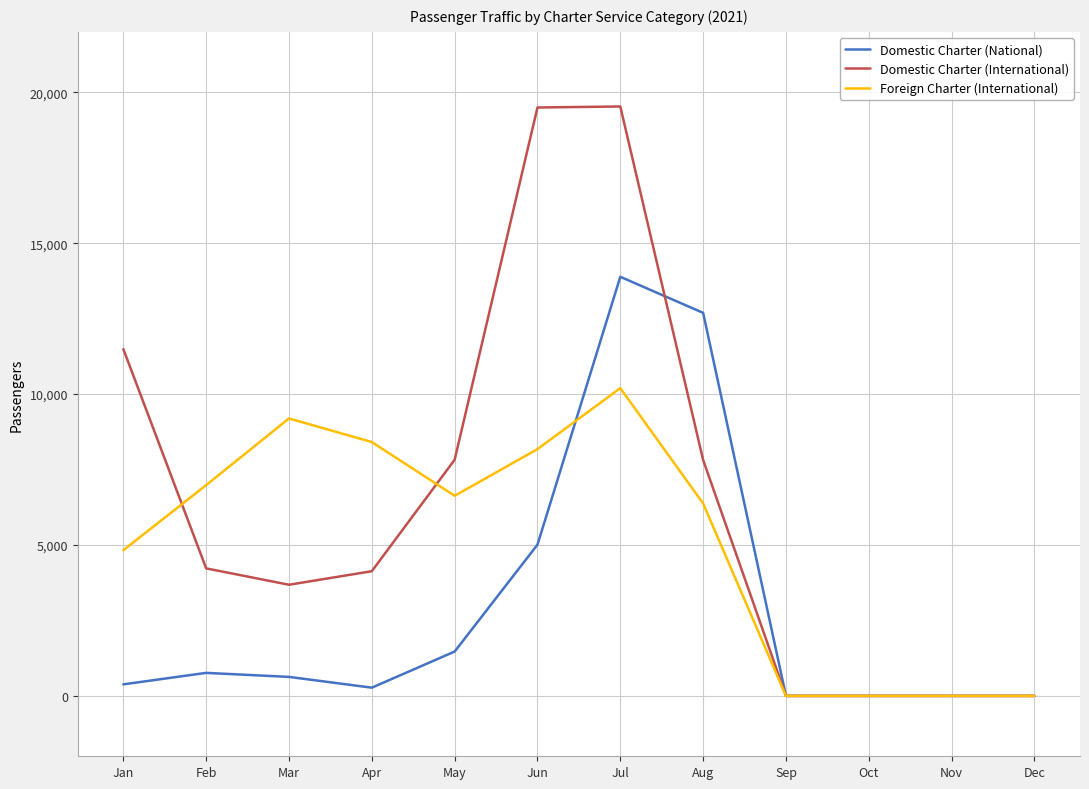

True or false: Domestic Charter (National) has more than 0 interior local peaks.

True